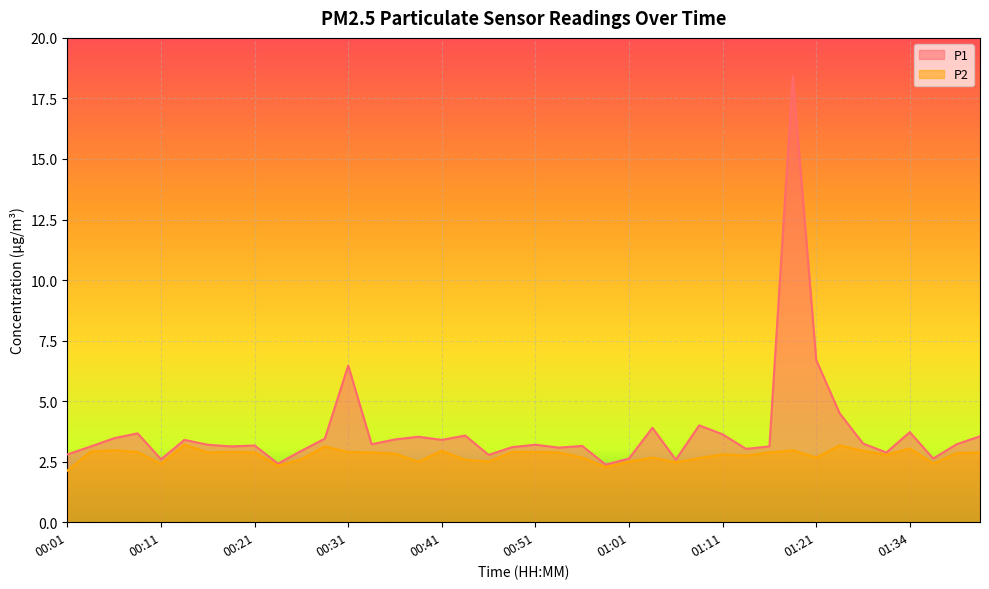

Rank the categories by P2 value from lowest to highest.

00:01, 00:58, 00:23, 00:11, 01:37, 01:06, 00:38, 00:46, 01:01, 00:43, 00:26, 01:08, 00:56, 01:03, 01:21, 01:13, 01:32, 01:11, 00:36, 01:40, 00:16, 00:21, 00:33, 00:53, 01:16, 01:42, 00:08, 00:18, 00:31, 00:48, 00:51, 00:03, 00:41, 01:26, 00:06, 01:18, 01:34, 00:28, 01:24, 00:13